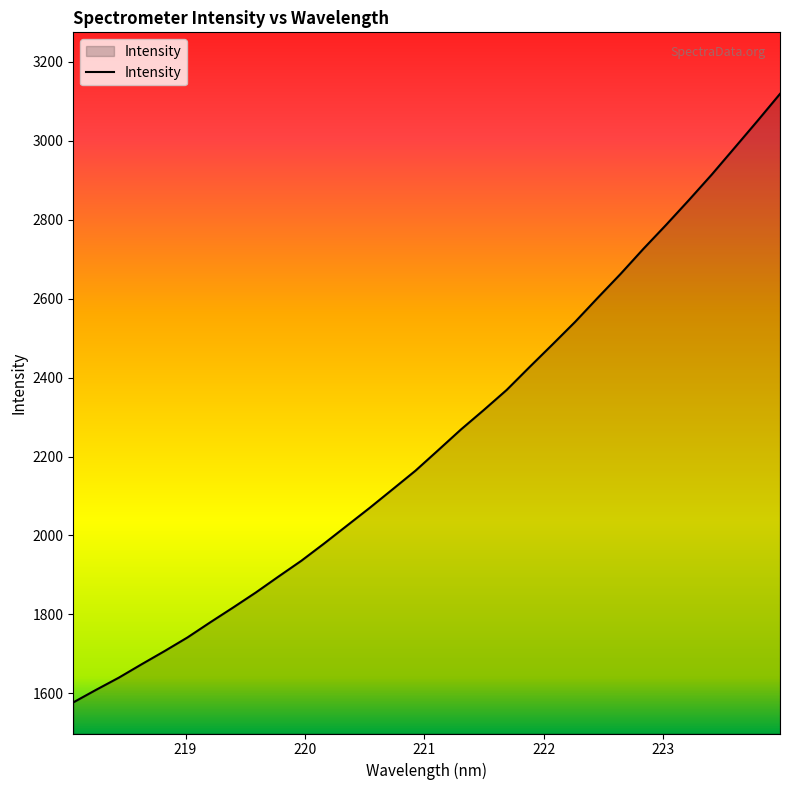

What is the greatest value displayed?

3119.1